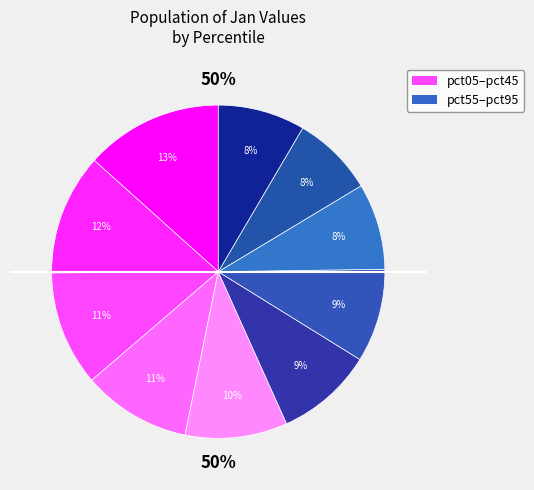

To the nearest percent, what is the difference between the pct75 and pct35 slice percentages?

2%